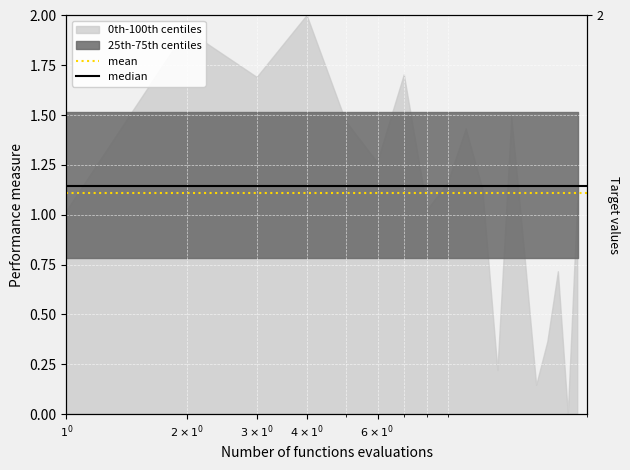

What is the label of the 1st point from the left?

$1^{0}$